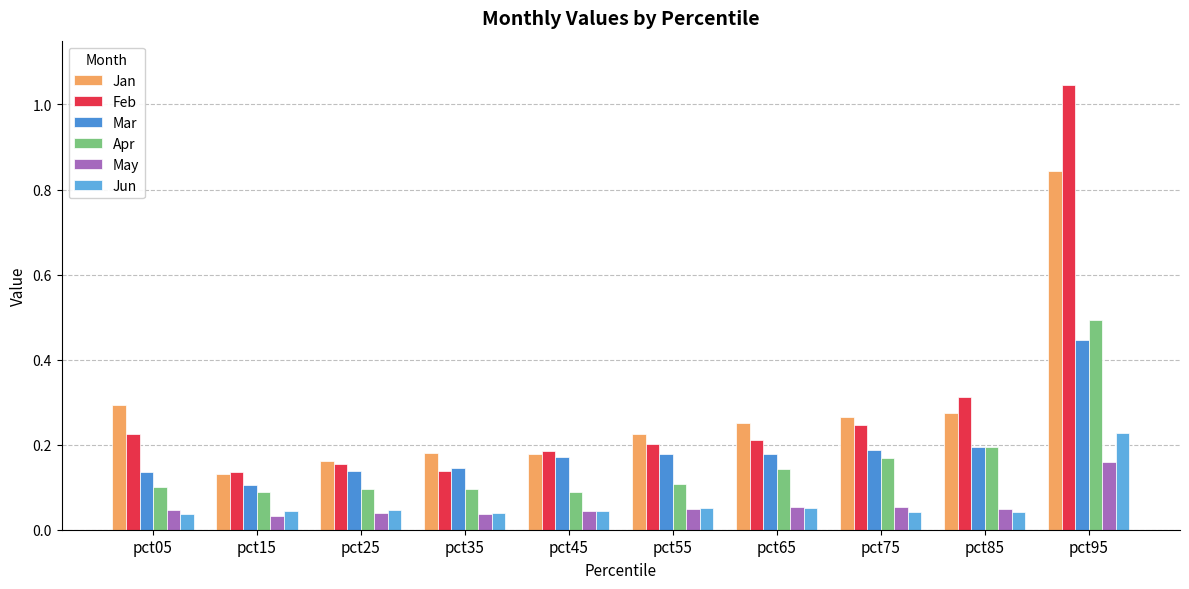

Rank the series by their maximum value, from highest to lowest.

Feb, Jan, Apr, Mar, Jun, May